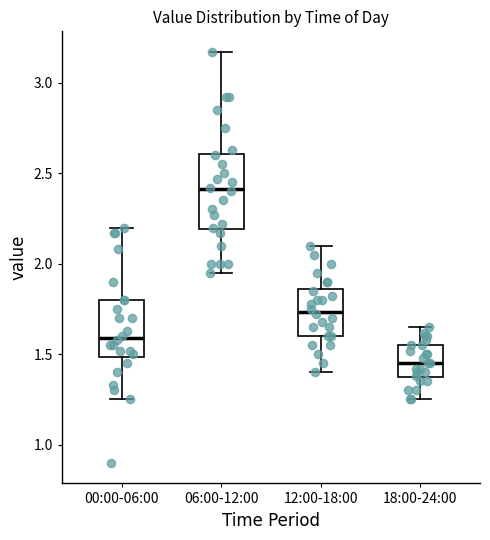

Which box has the highest median line?

06:00-12:00